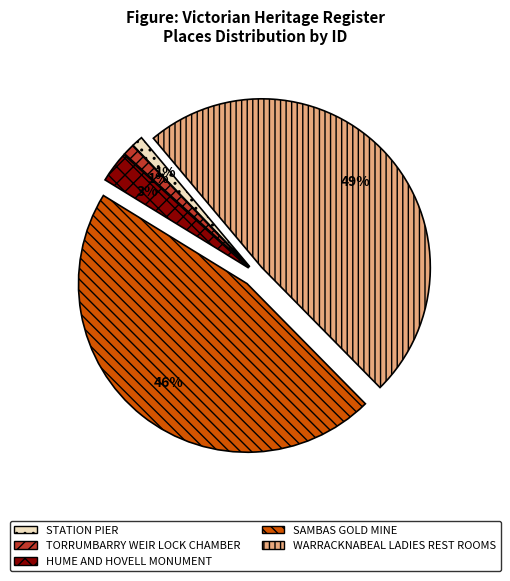

To the nearest percent, what portion does HUME AND HOVELL MONUMENT represent?

3%